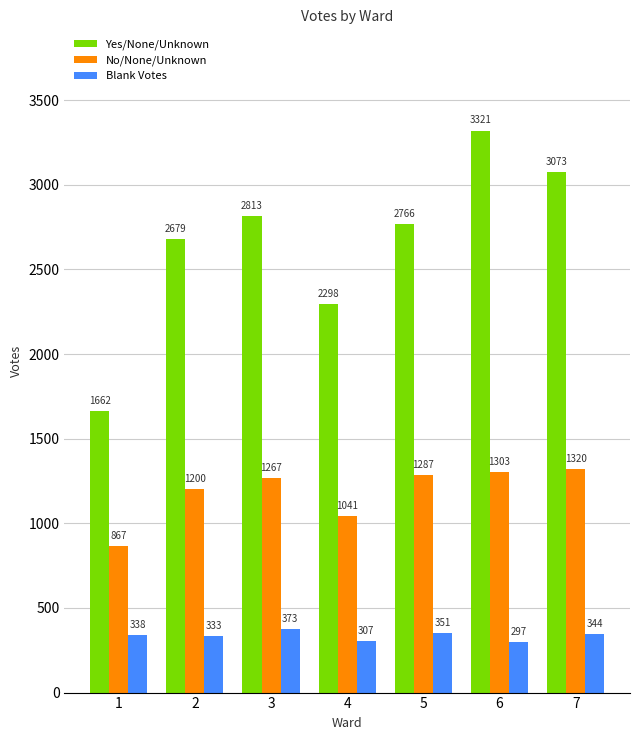

What is the difference between the second highest and second lowest values in the No/None/Unknown series?

262